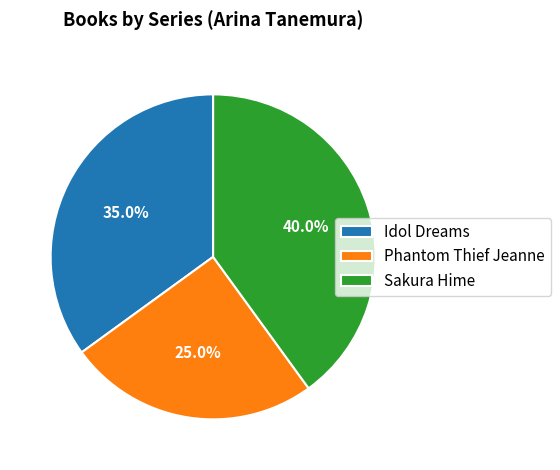

Which has a higher value, Idol Dreams or Phantom Thief Jeanne?

Idol Dreams